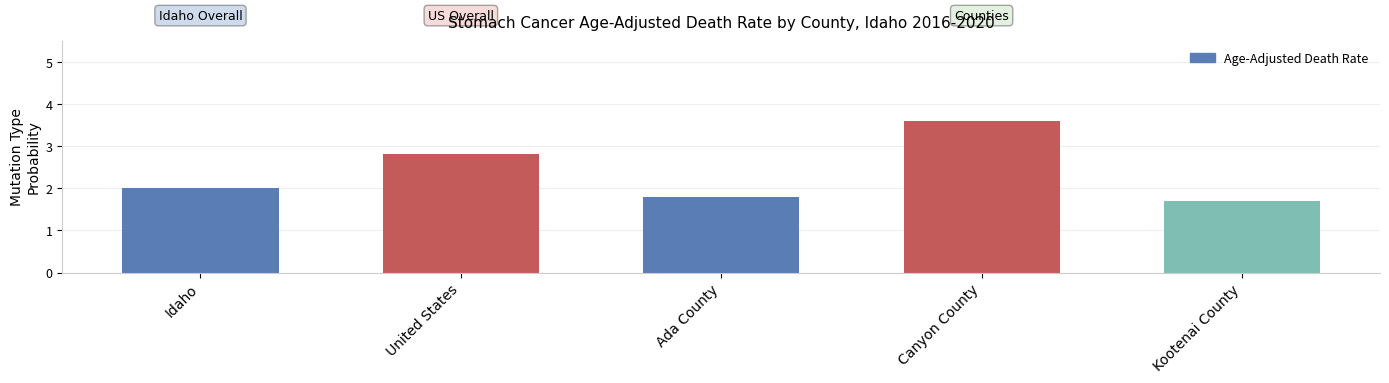

Between United States and Kootenai County, which is larger?

United States